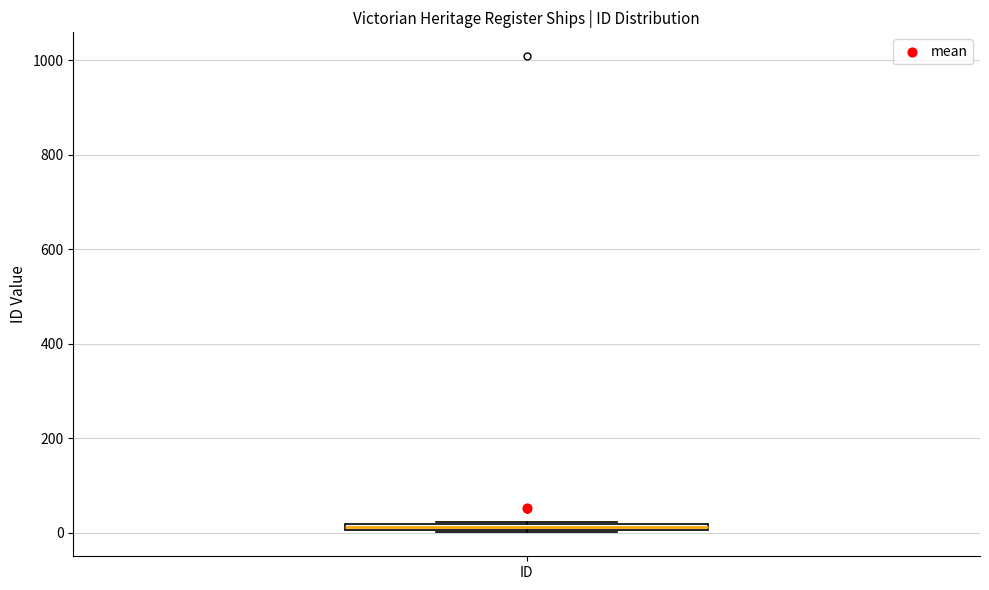

Where is the upper edge of the box for ID on the y-axis? The values are not printed on the chart, so give them approximately, as read against the axis.

20